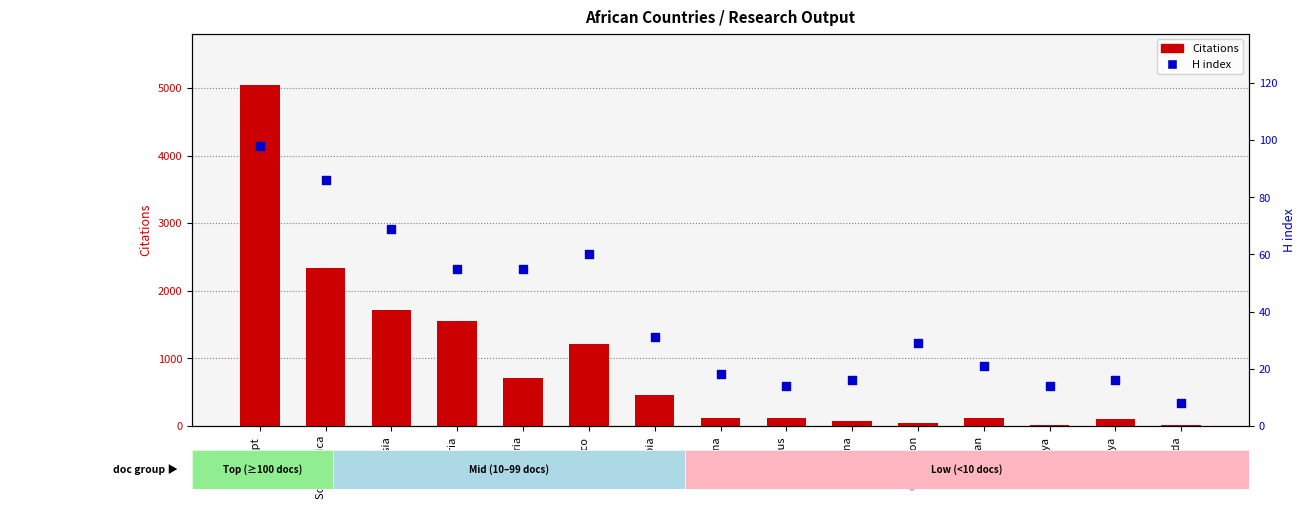

At which category is the sum across all series the highest?

Egypt